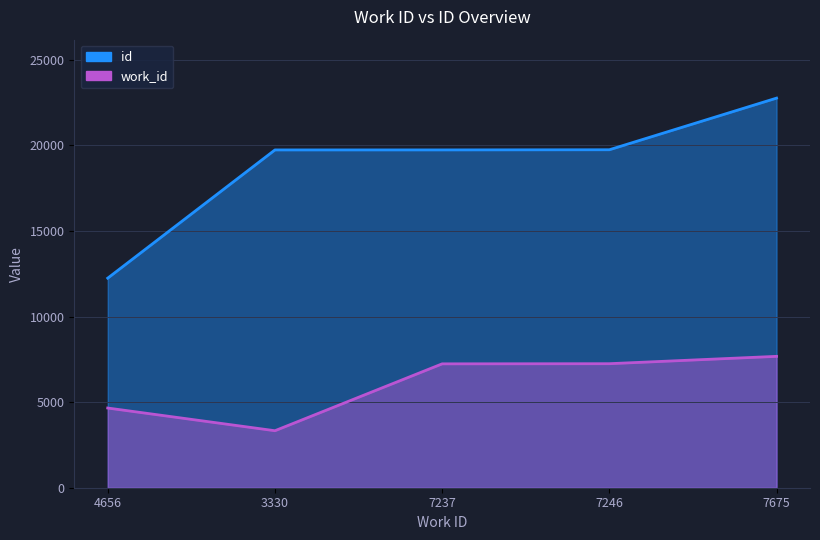

How many data points in id are less than 19735?

2